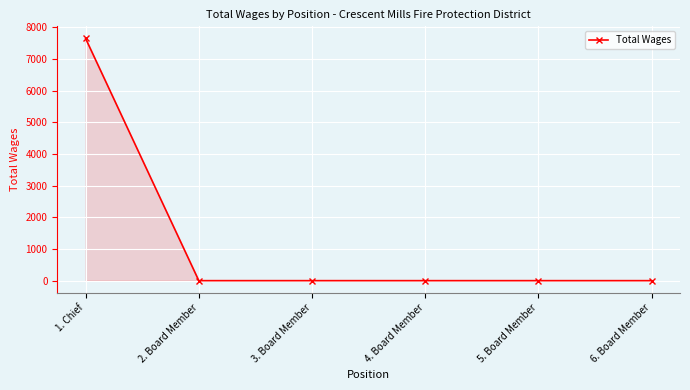

What is the difference between the maximum and minimum values?

7650